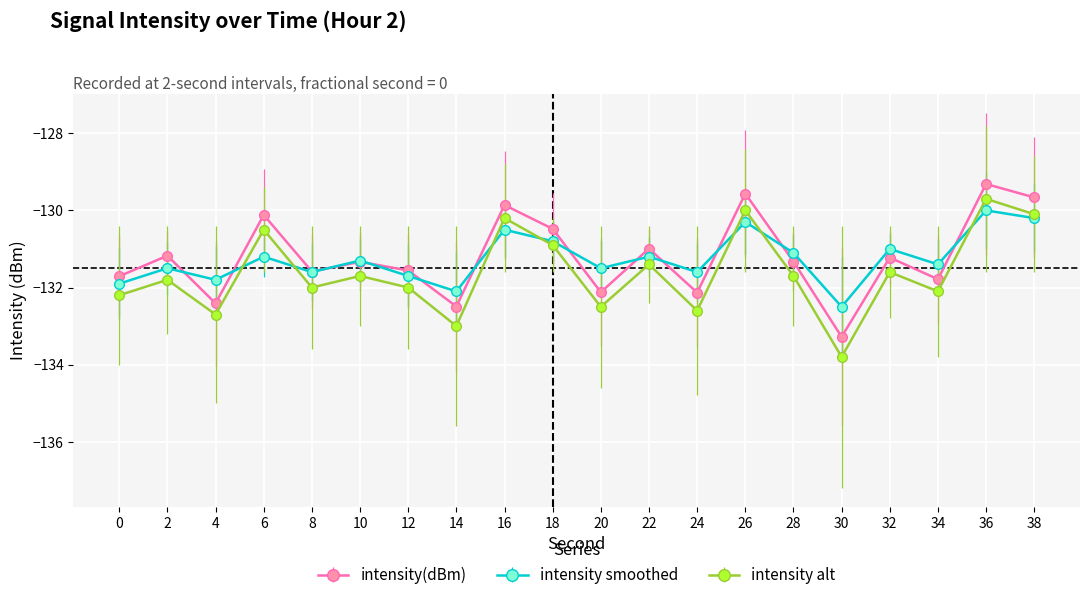

Which series changed the most between 8 and 18?

intensity(dBm)